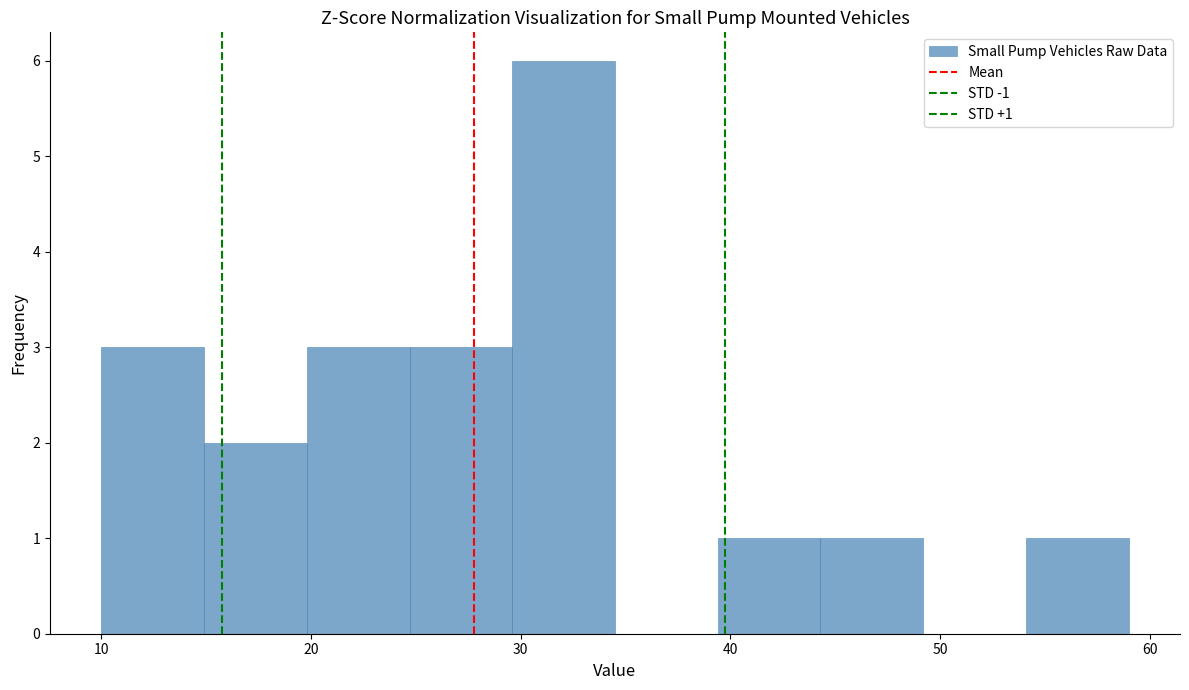

Which range on the x-axis has the tallest bar?

29.6 to 34.5